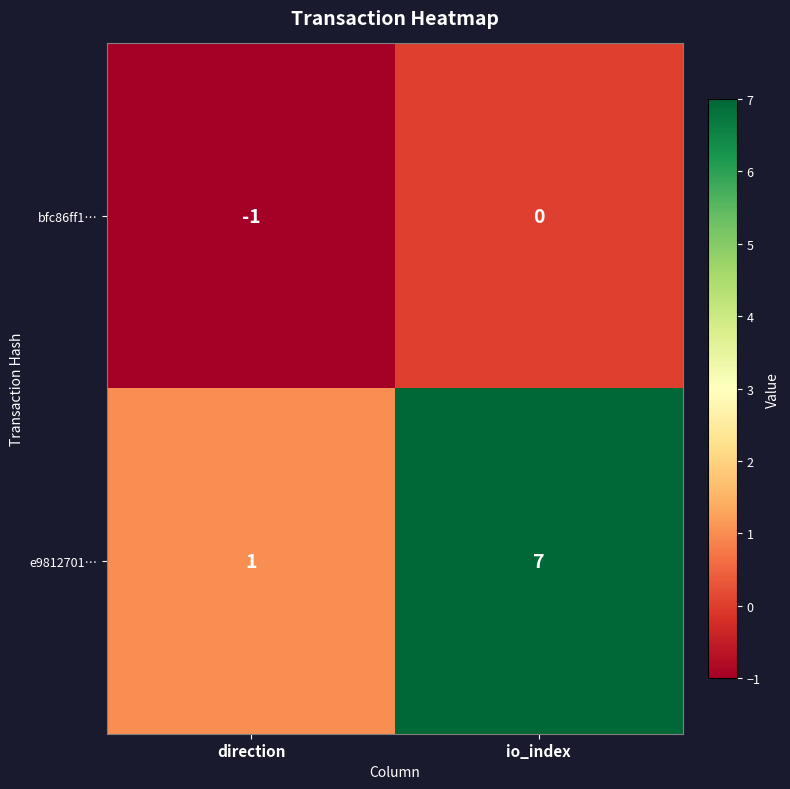

Reading left to right, list all the values displayed in this chart.

bfc86ff1…: -1	0
e9812701…: 1	7